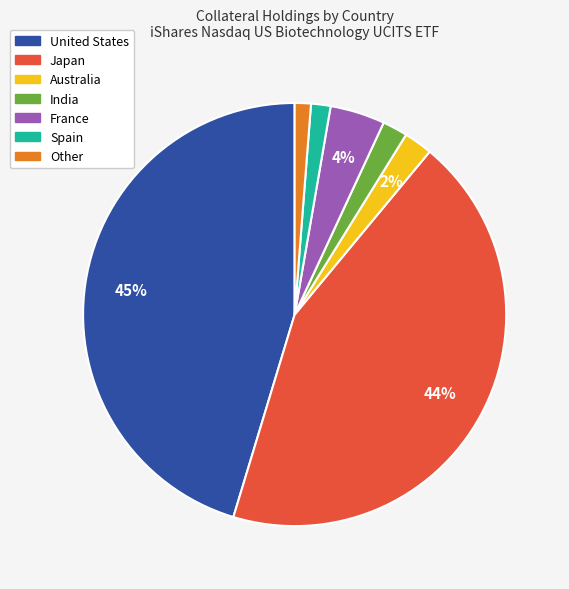

To the nearest percent, what is the difference between the largest and smallest slice percentages?

44%